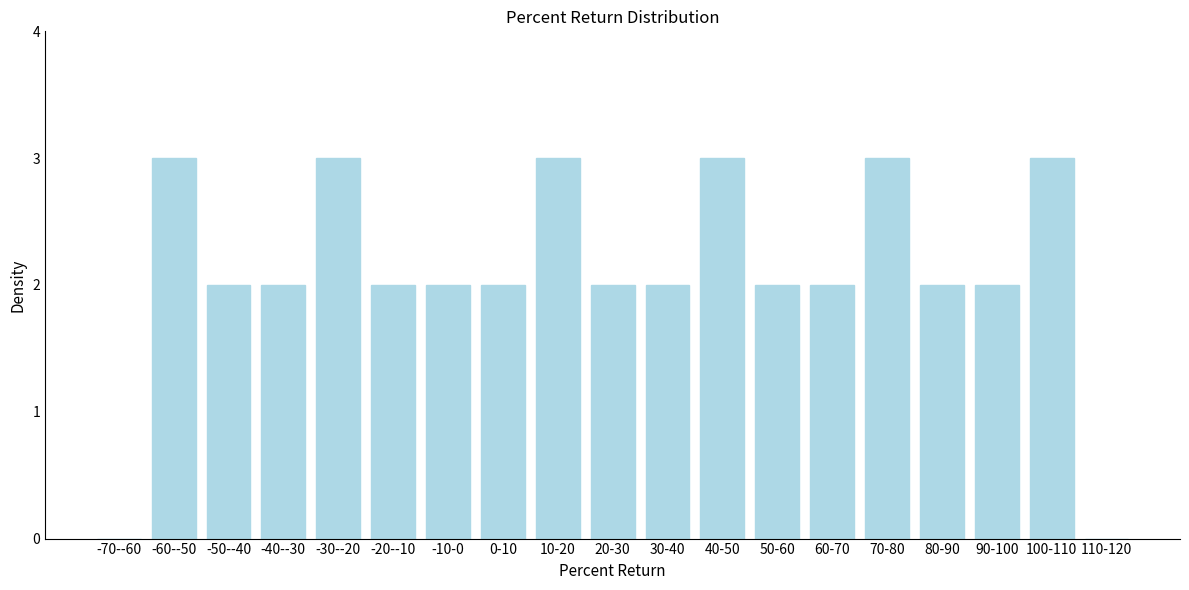

Reading left to right, transcribe all the data shown in this chart.

-70--60=0	-60--50=3	-50--40=2	-40--30=2	-30--20=3	-20--10=2	-10-0=2	0-10=2	10-20=3	20-30=2	30-40=2	40-50=3	50-60=2	60-70=2	70-80=3	80-90=2	90-100=2	100-110=3	110-120=0